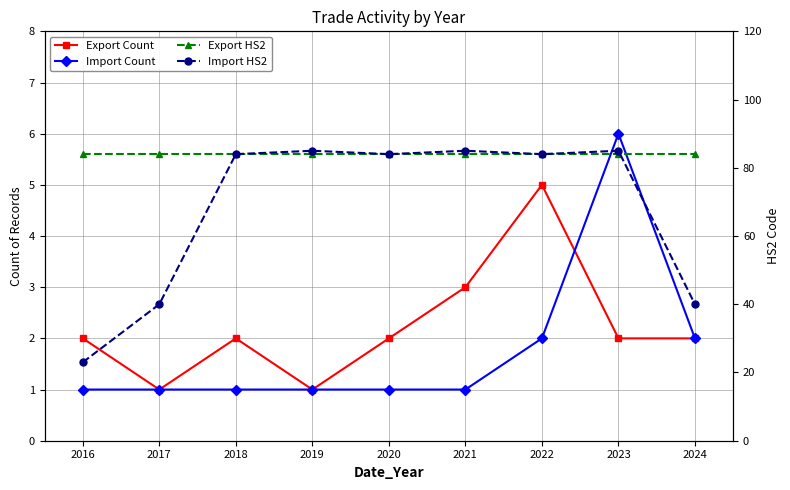

How many lines are shown in the chart?

4